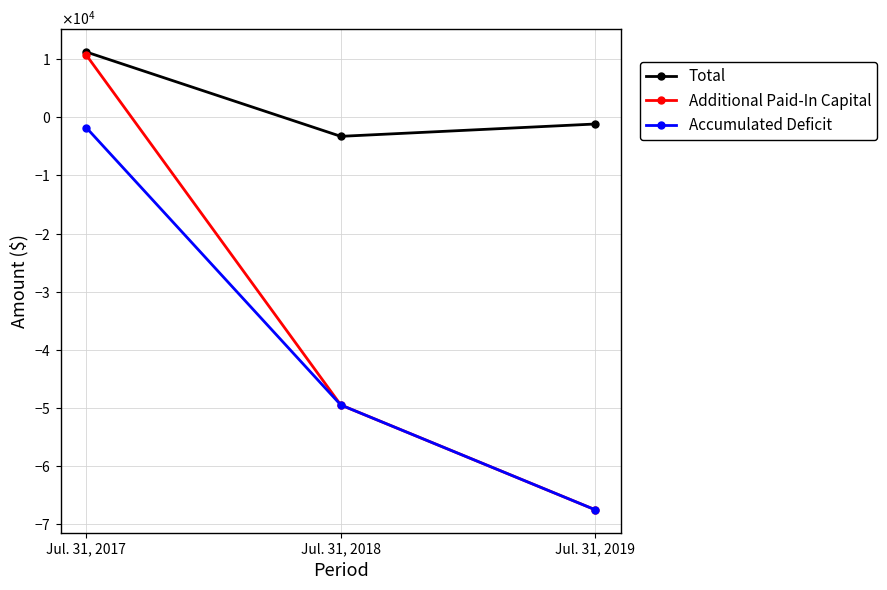

What are all the series names shown in the legend?

Total, Additional Paid-In Capital, Accumulated Deficit